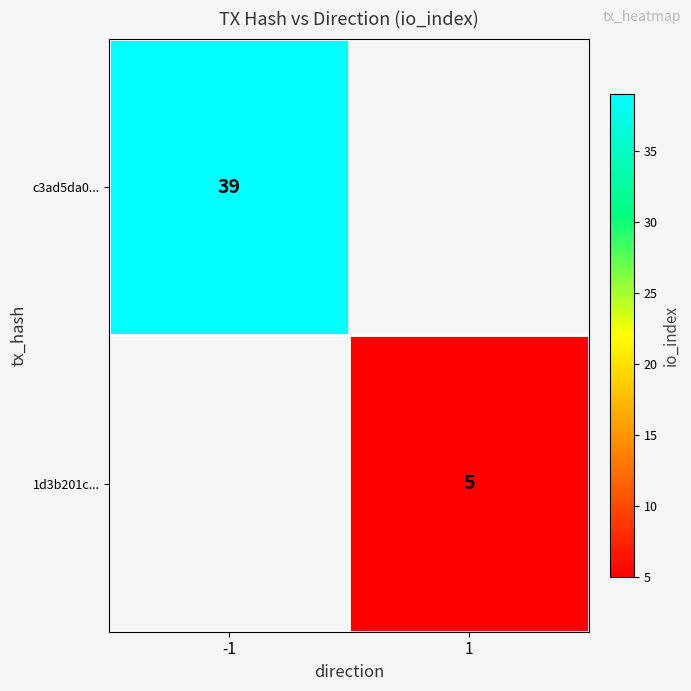

True or false: c3ad5da0... has a value of 39 at -1.

True